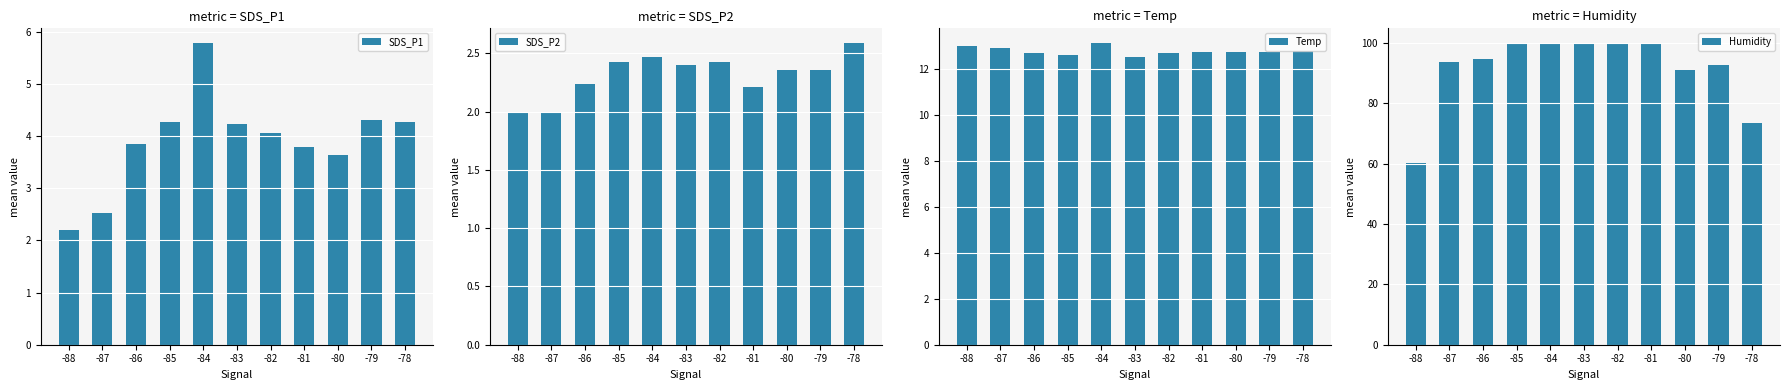

At which label does Humidity reach its minimum?

-88